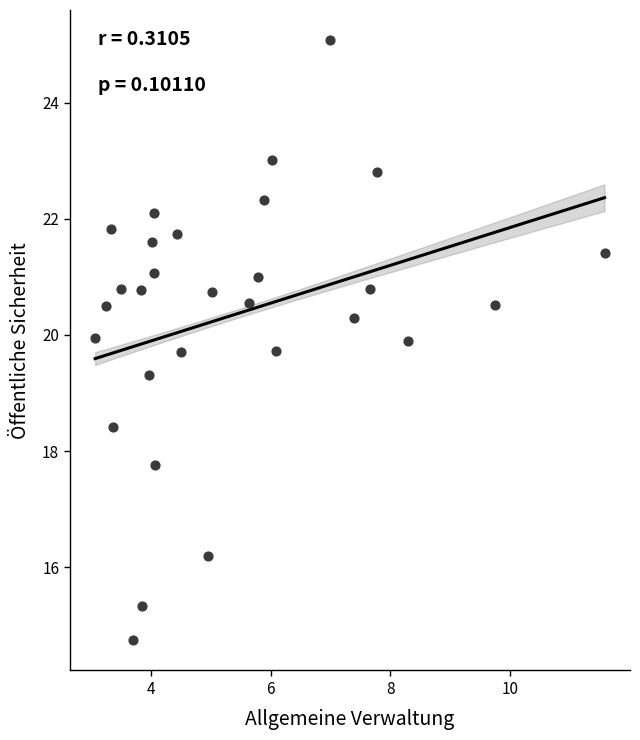

What is the range of Y values (max minus min)?

10.3